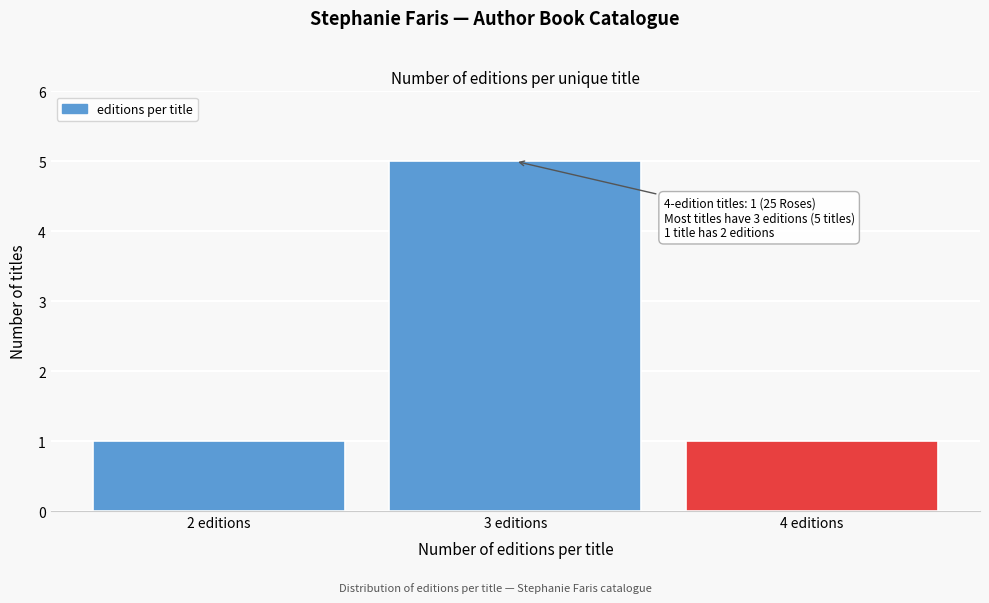

Which range on the x-axis has the tallest bar?

2.5 to 3.5